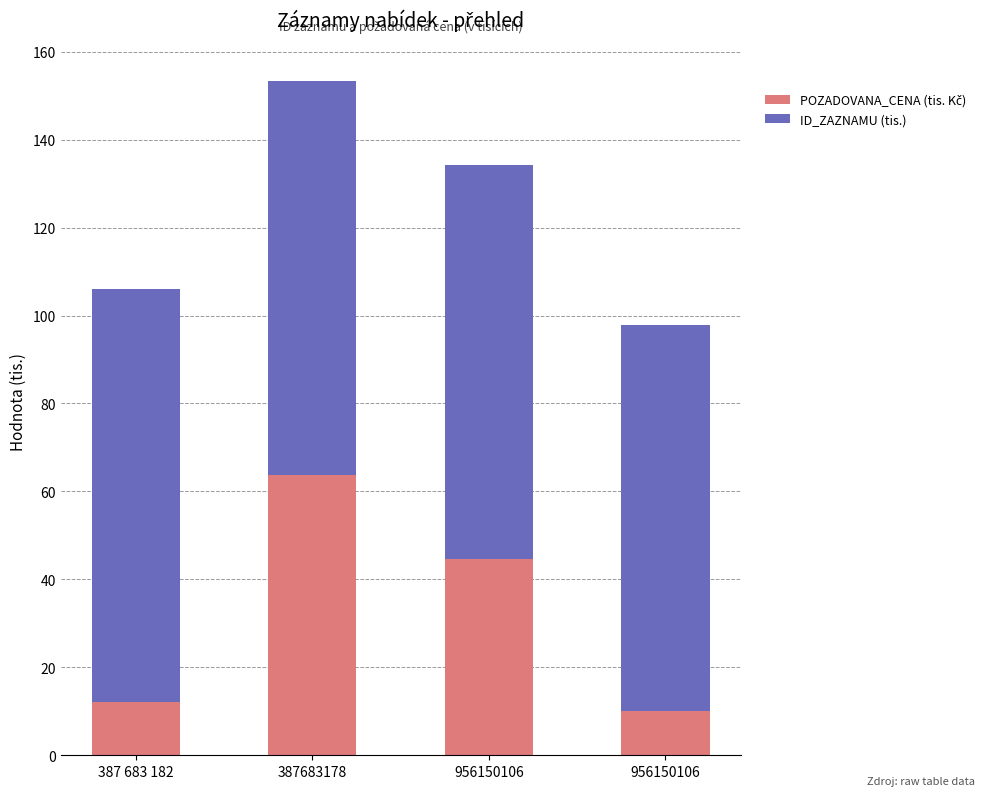

What is the label of the 1st bar from the right?

956150106